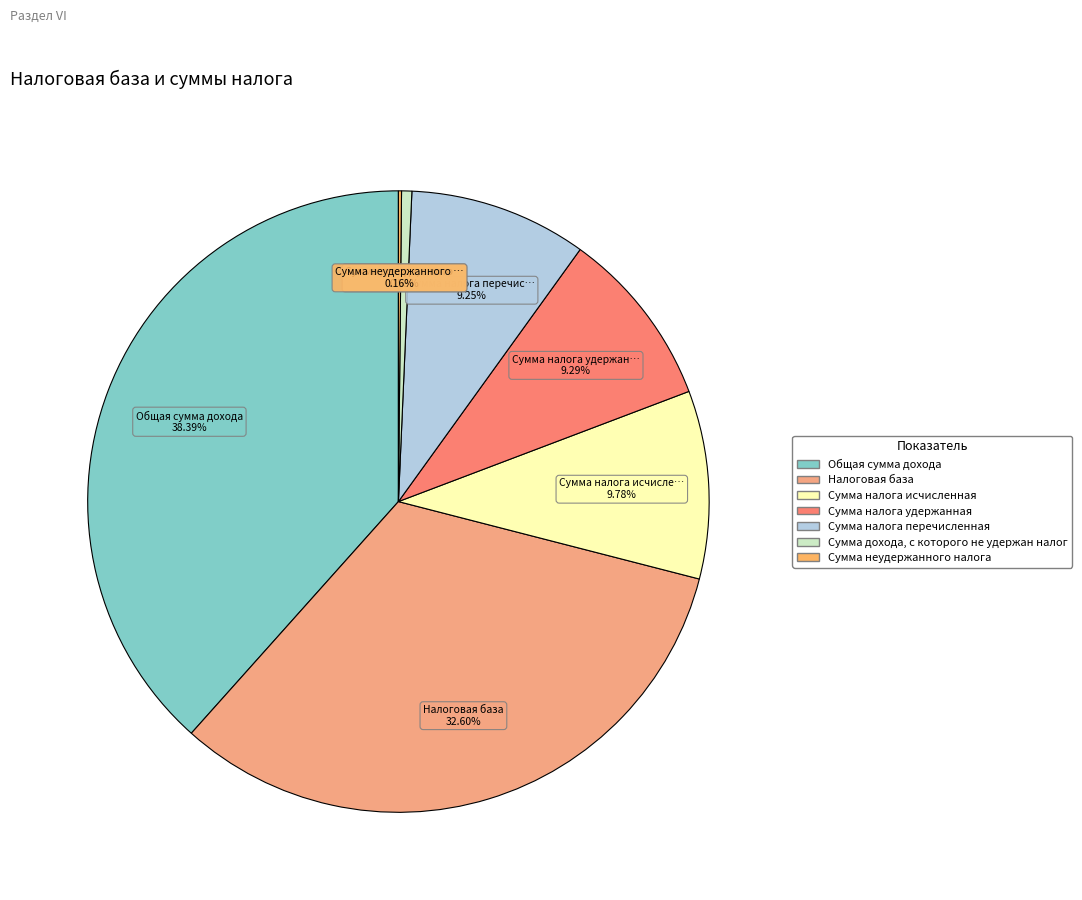

Does any single category account for the majority?

No